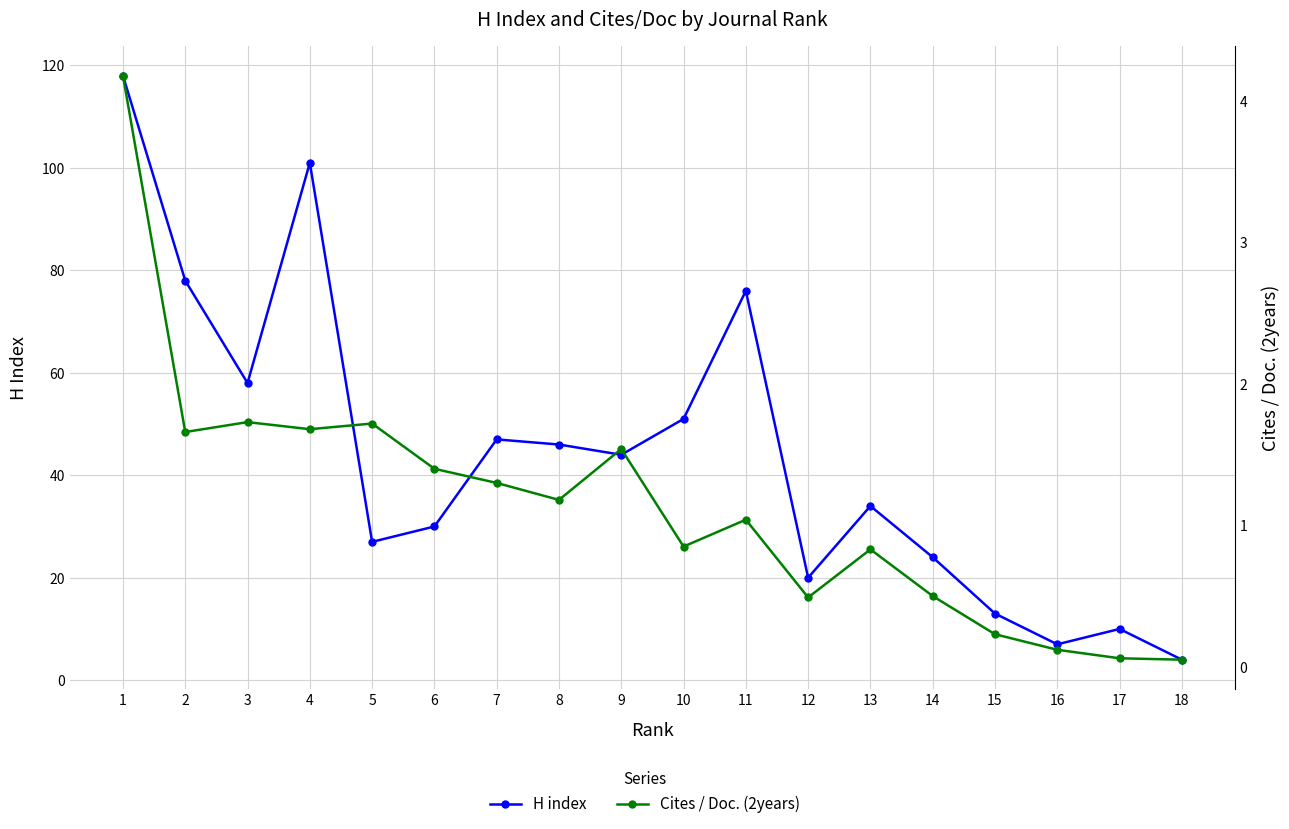

True or false: H index and Cites / Doc. (2years) intersect in this chart.

False